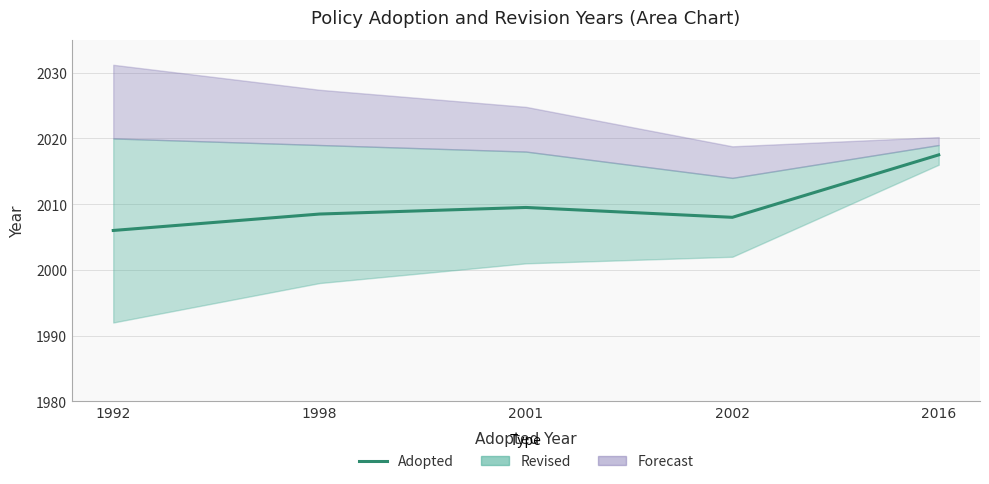

What is the value of the 3rd point from the left?

2009.5